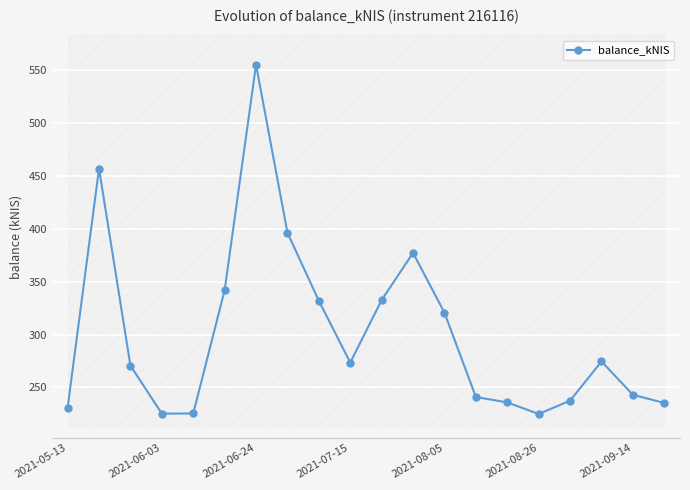

True or false: balance_kNIS has more than 0 points higher than both neighbors.

True